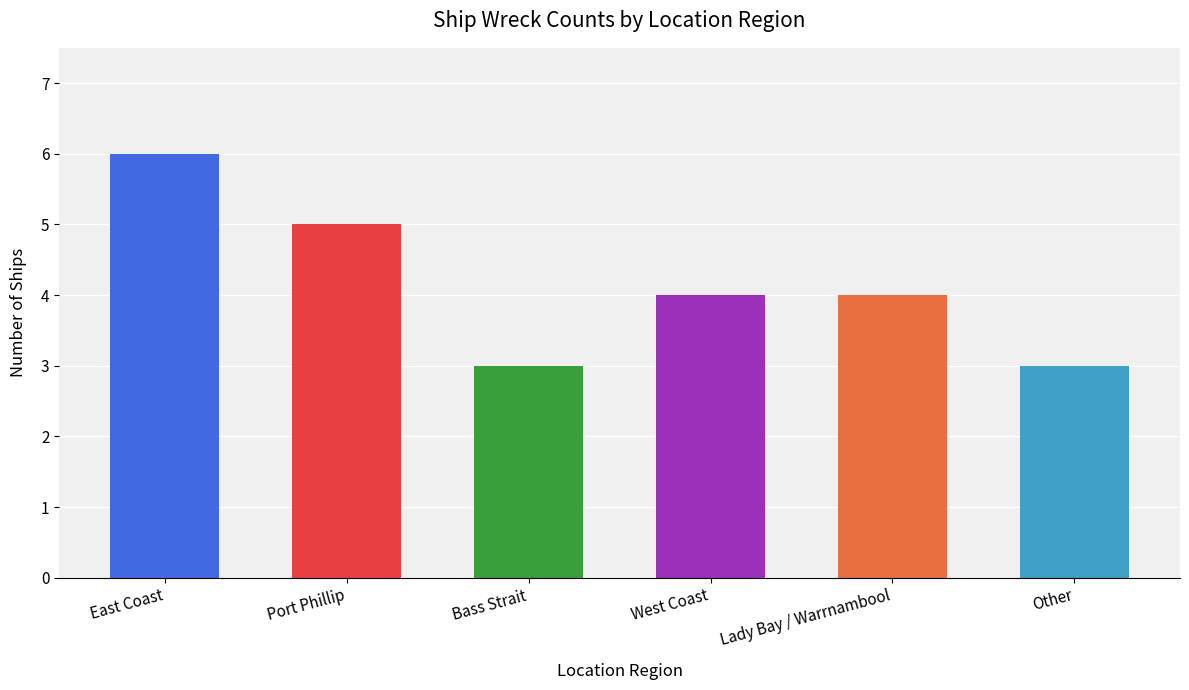

What is the smallest value displayed?

3